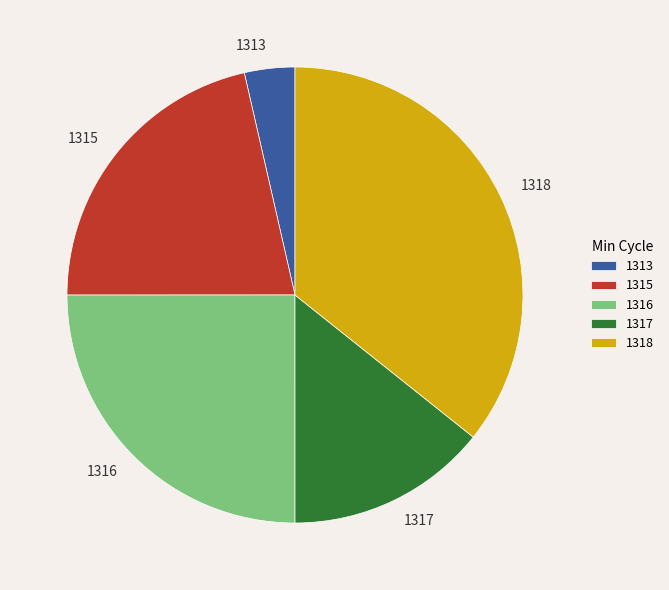

Which category has the smallest portion of the pie?

1313